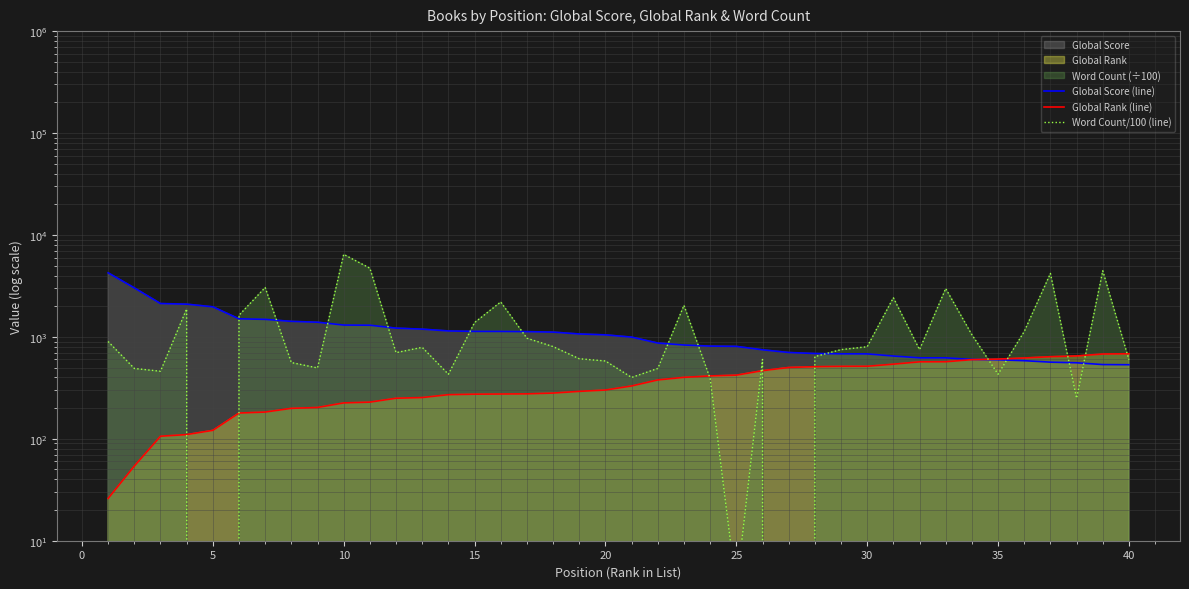

List the series in order of their peak value, lowest first.

Global Rank (line), Global Score (line), Word Count/100 (line)